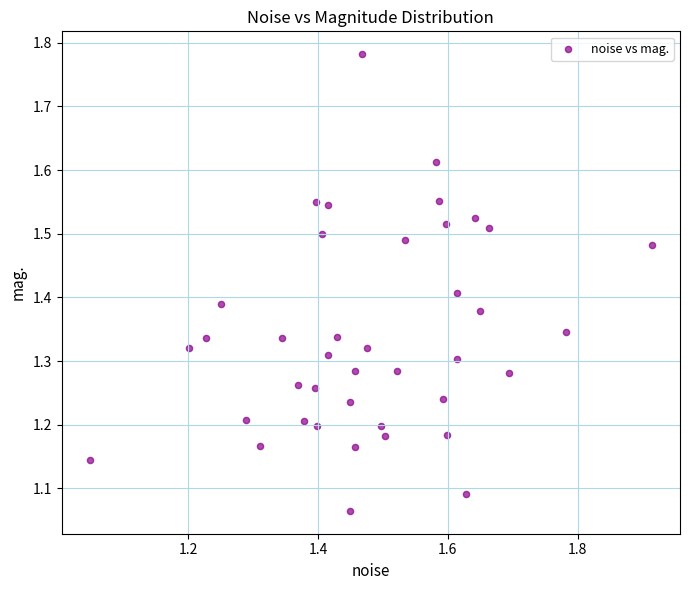

What is the range of X values (max minus min)?

0.9